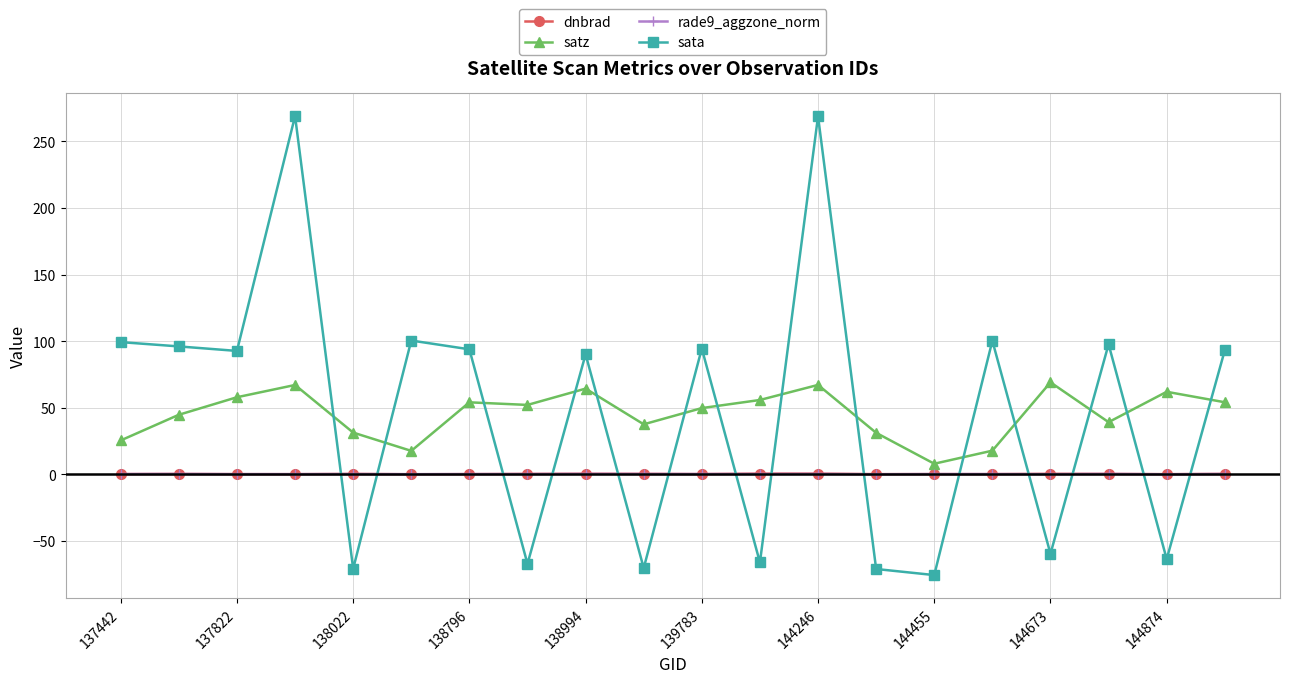

How many values in the sata series exceed 93?

10